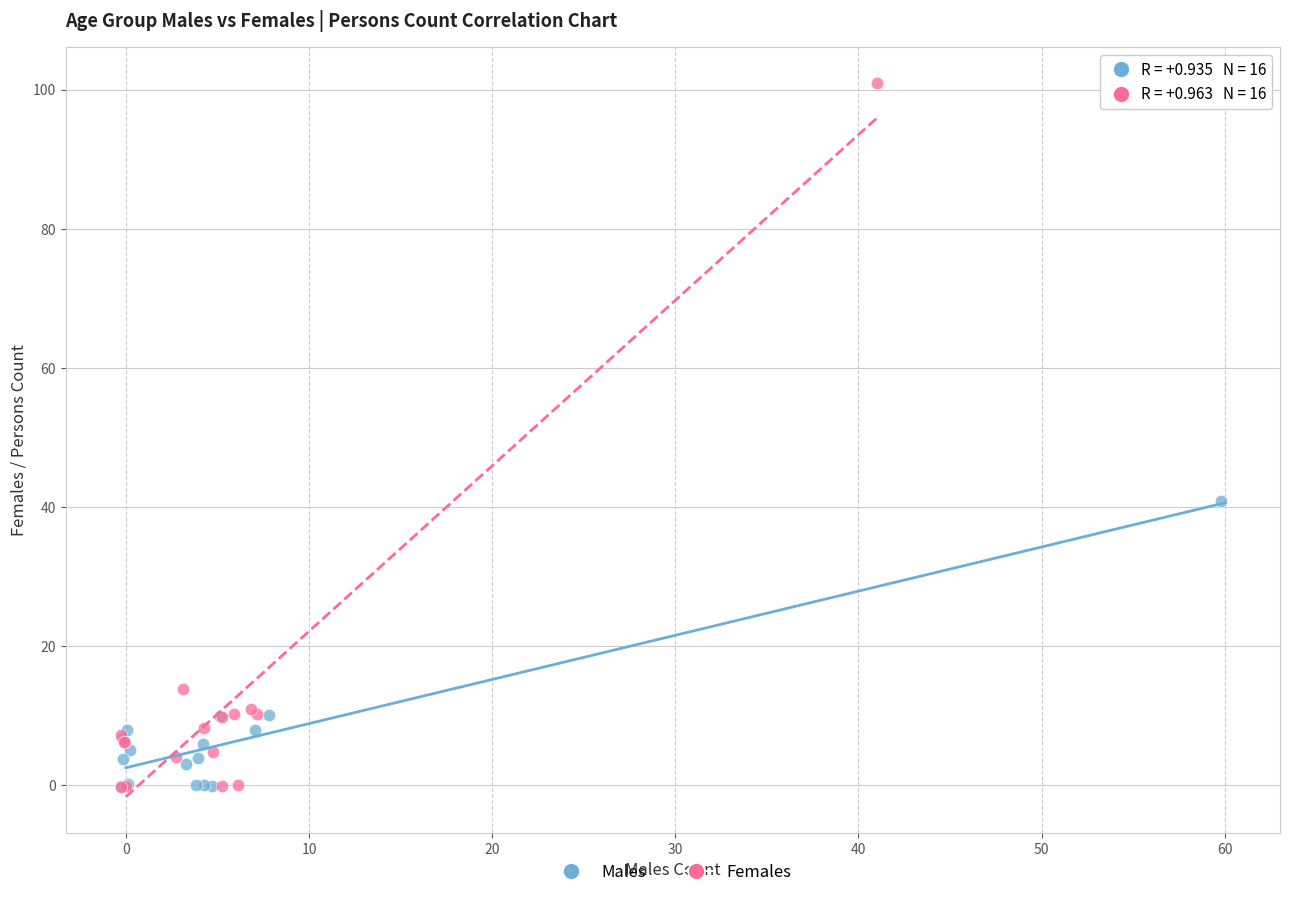

Which series contains the highest Y value?

Females